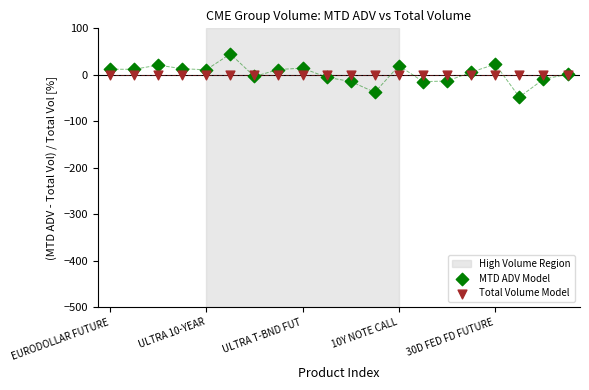

Which series contains the highest Y value?

MTD ADV Model